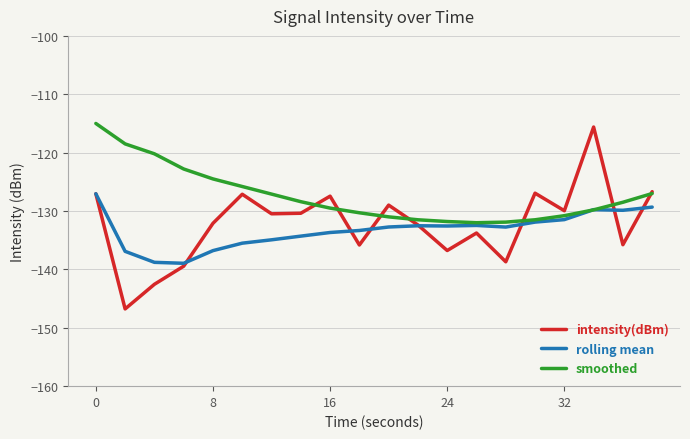

Does the chart have visible grid lines?

Yes